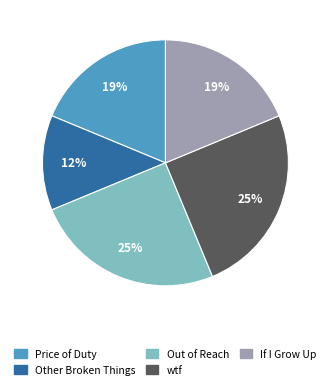

How many segments does this pie chart have?

5